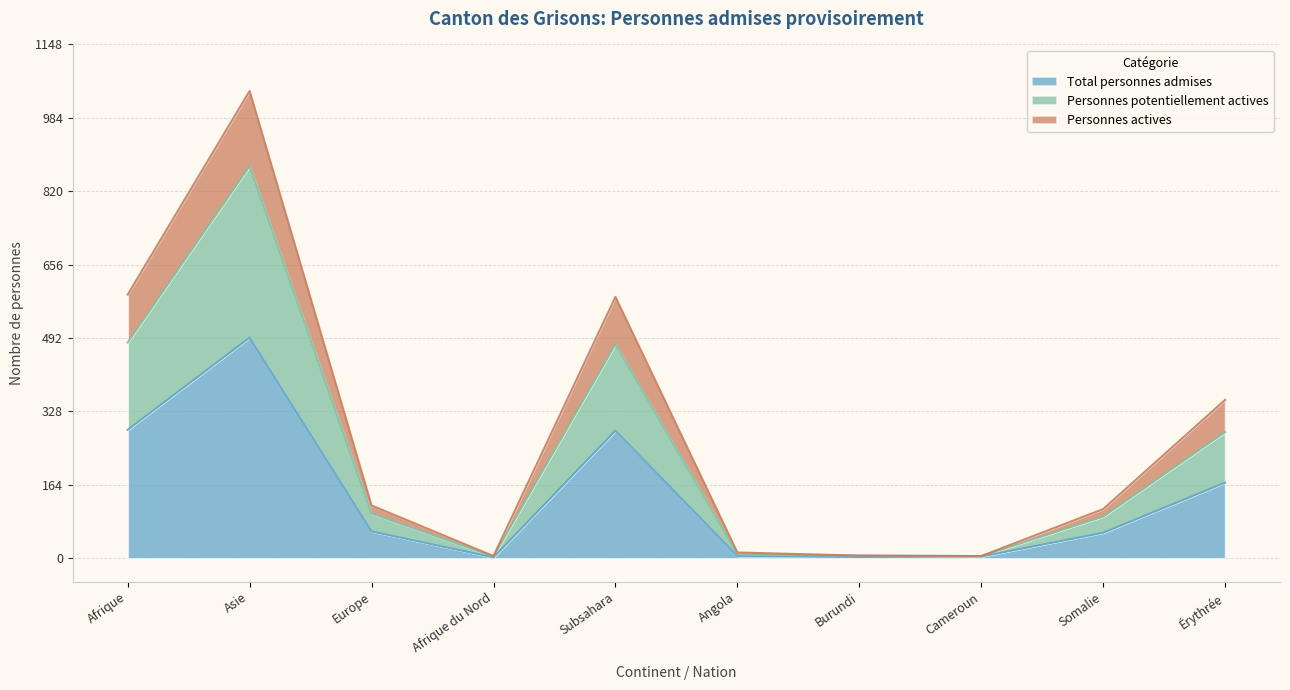

Does the chart display data point markers on the line(s)?

No